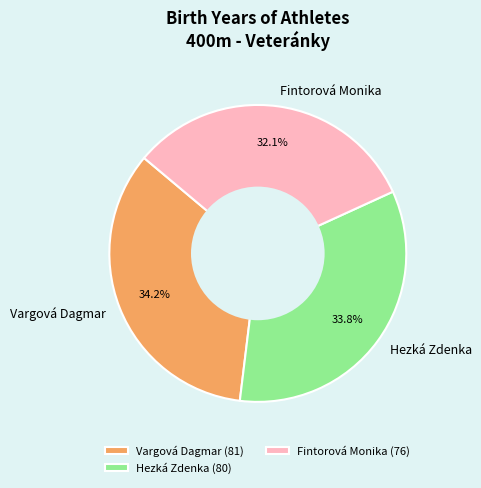

To the nearest percent, what is the difference between the largest and smallest slice percentages?

2%